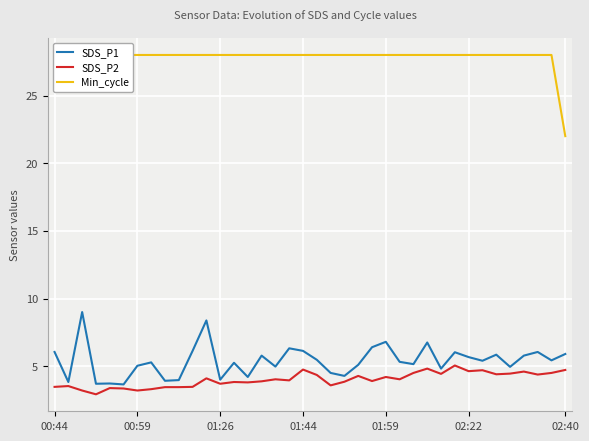

Reading left to right, list all the values displayed in this chart.

SDS_P1: 6.0	3.8	9.0	3.7	3.7	3.6	5.0	5.3	3.9	4.0	6.1	8.4	4.0	5.2	4.2	5.8	5.0	6.3	6.1	5.5	4.5	4.3	5.1	6.4	6.8	5.3	5.2	6.8	4.8	6.0	5.7	5.4	5.8	5.0	5.8	6.0	5.4	5.9
SDS_P2: 3.5	3.5	3.2	2.9	3.4	3.4	3.2	3.3	3.5	3.5	3.5	4.1	3.7	3.8	3.8	3.9	4.0	4.0	4.8	4.3	3.6	3.9	4.3	3.9	4.2	4.0	4.5	4.8	4.4	5.0	4.6	4.7	4.4	4.5	4.6	4.4	4.5	4.7
Min_cycle: 28.0	28.0	28.0	28.0	28.0	28.0	28.0	28.0	28.0	28.0	28.0	28.0	28.0	28.0	28.0	28.0	28.0	28.0	28.0	28.0	28.0	28.0	28.0	28.0	28.0	28.0	28.0	28.0	28.0	28.0	28.0	28.0	28.0	28.0	28.0	28.0	28.0	22.0